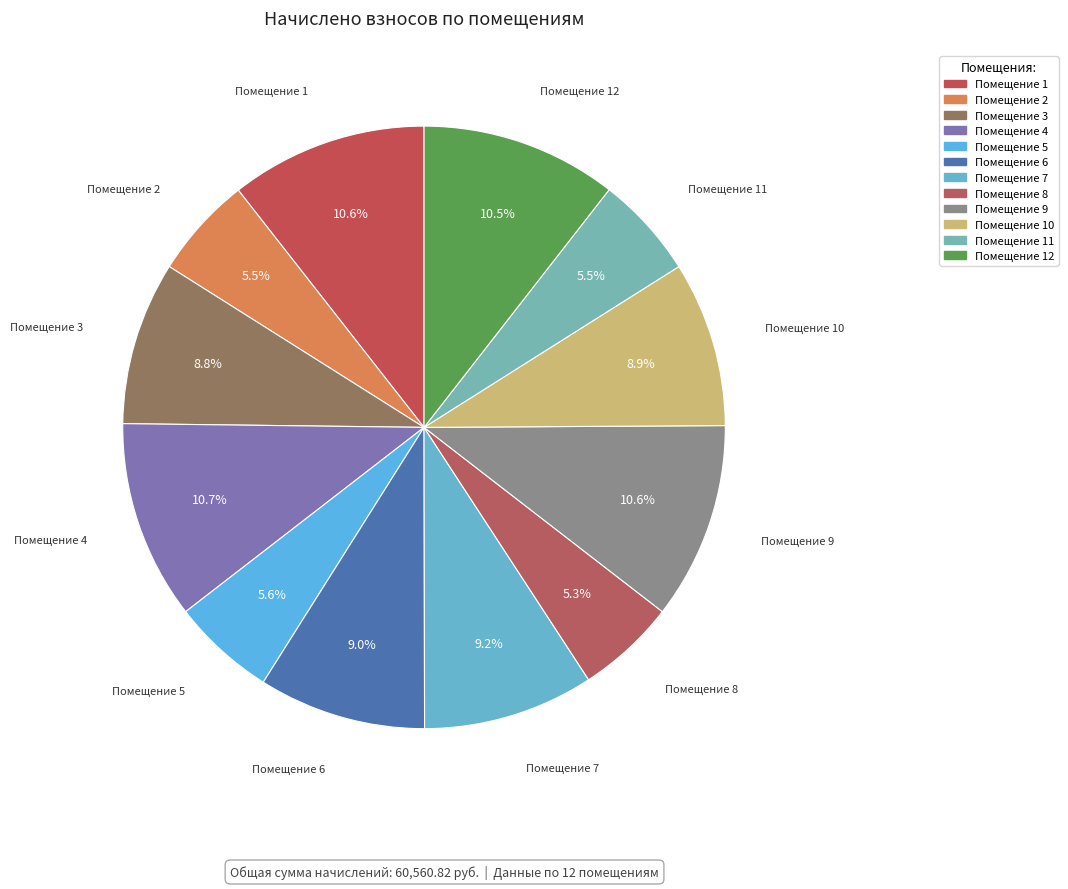

What is the smallest slice in the pie chart?

8